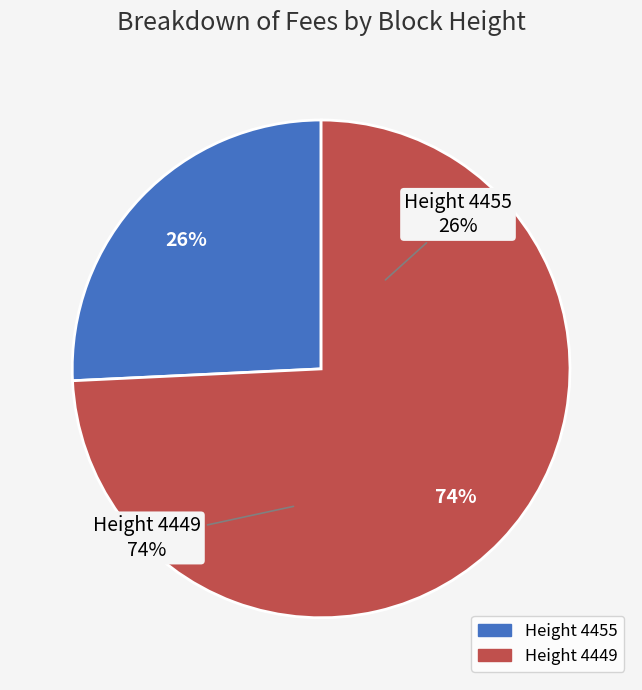

Rank the categories by value from highest to lowest.

4449, 4455